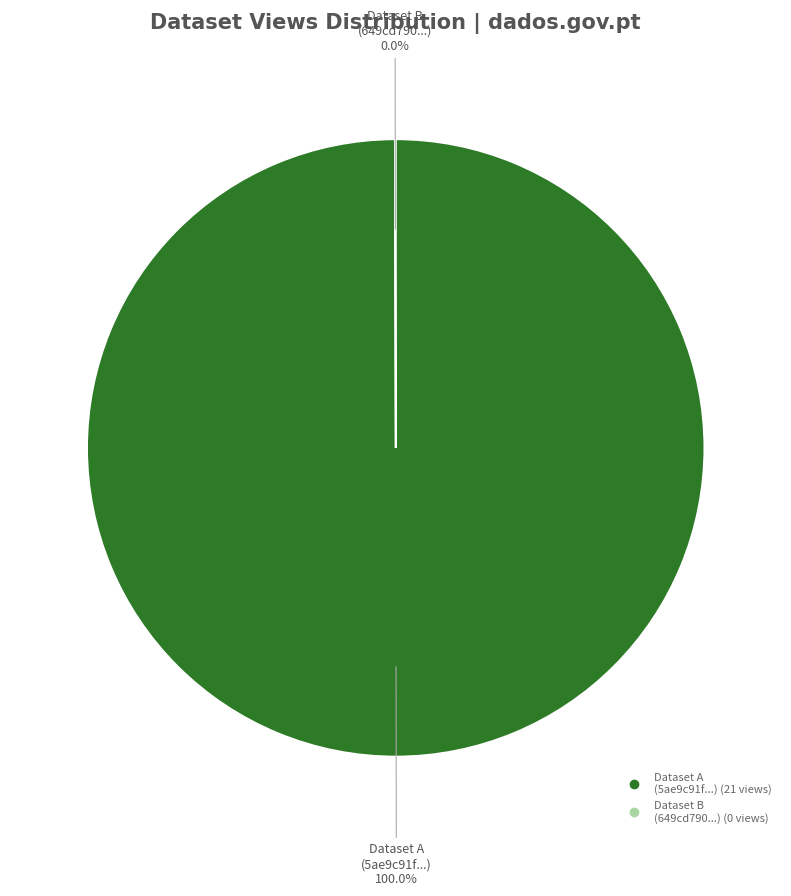

To the nearest percent, what is the difference between the largest and smallest slice percentages?

100%